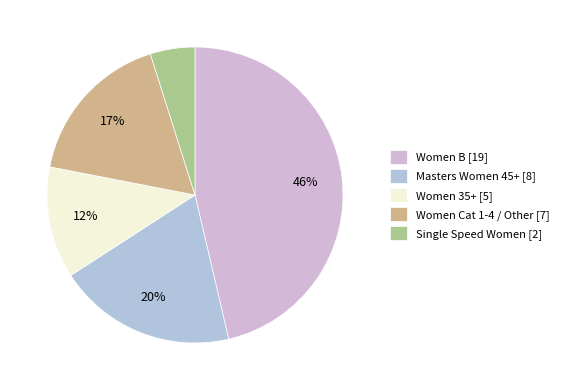

What percentage is the Women Cat 1-4 / Other slice, to the nearest percent?

17%